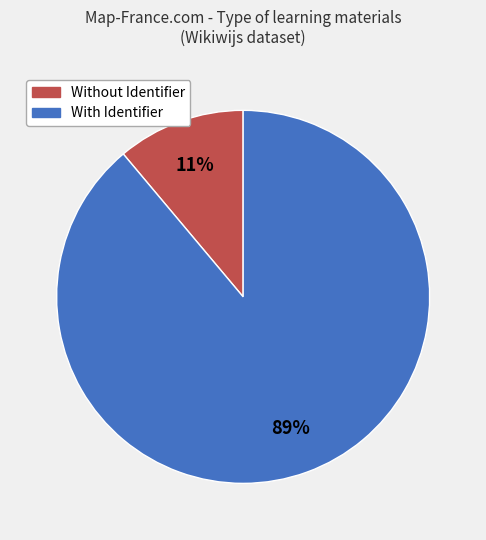

Is there any slice that represents more than half of the pie?

Yes